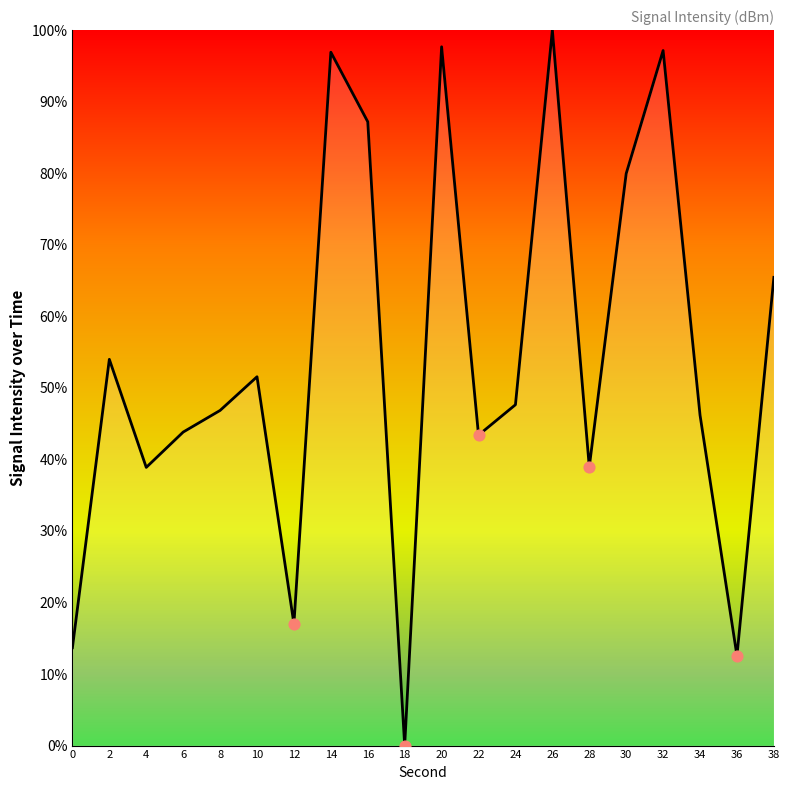

What is the change in value from 10 to 30?

+28.4